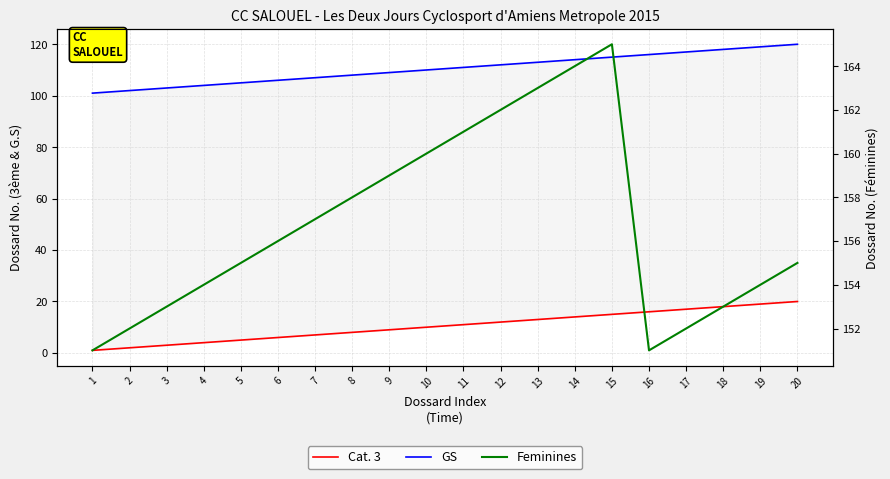

Reading right to left, transcribe all the data shown in this chart.

Cat. 3: 20=20	19=19	18=18	17=17	16=16	15=15	14=14	13=13	12=12	11=11	10=10	9=9	8=8	7=7	6=6	5=5	4=4	3=3	2=2	1=1
GS: 20=120	19=119	18=118	17=117	16=116	15=115	14=114	13=113	12=112	11=111	10=110	9=109	8=108	7=107	6=106	5=105	4=104	3=103	2=102	1=101
Feminines: 20=155	19=154	18=153	17=152	16=151	15=165	14=164	13=163	12=162	11=161	10=160	9=159	8=158	7=157	6=156	5=155	4=154	3=153	2=152	1=151